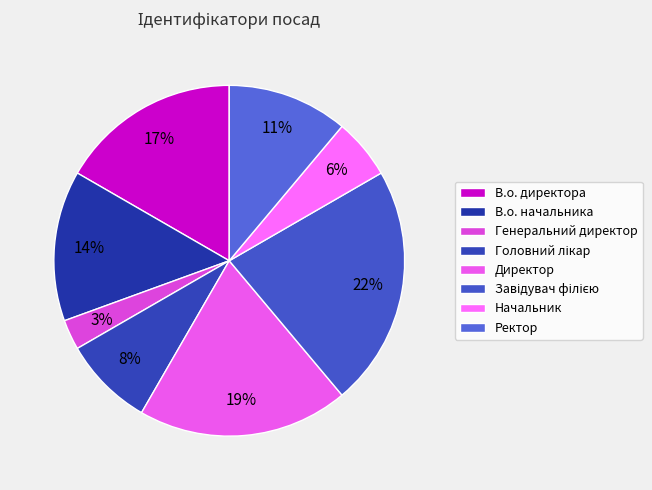

Which has a higher value, Директор or Головний лікар?

Директор